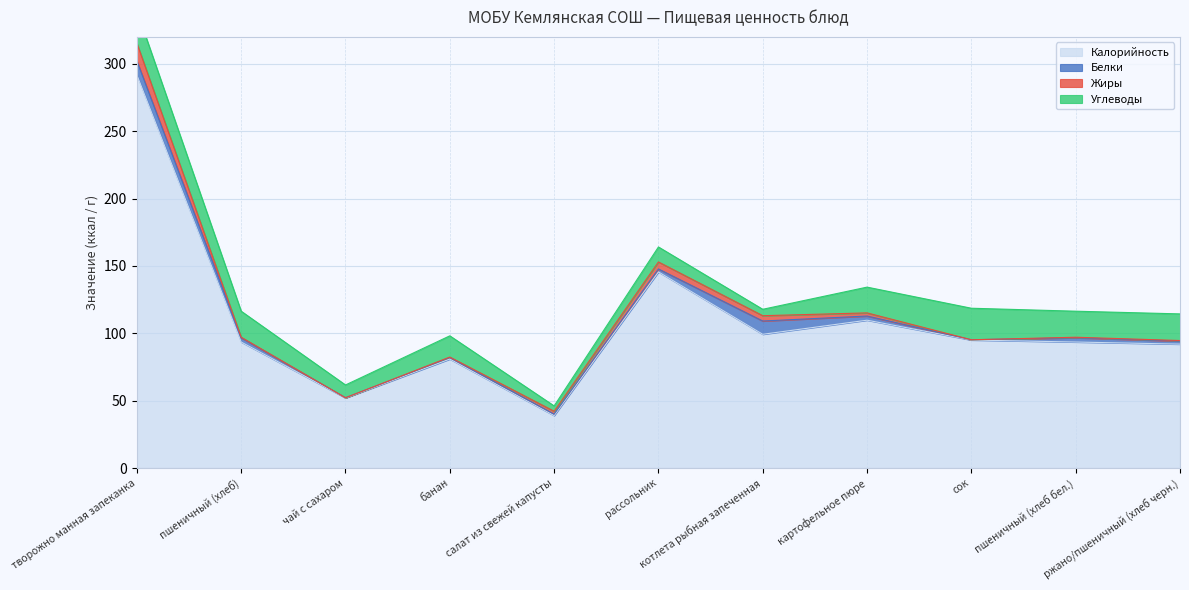

What are all the series names shown in the legend?

Калорийность, Белки, Жиры, Углеводы